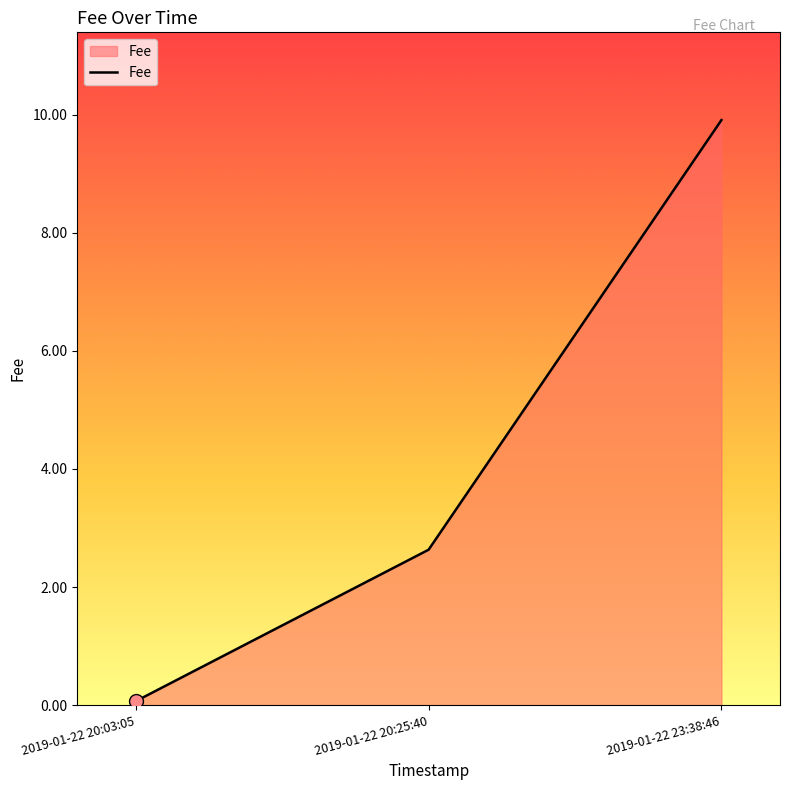

What is the change in value from 2019-01-22 20:03:05 to 2019-01-22 20:25:40?

+2.6